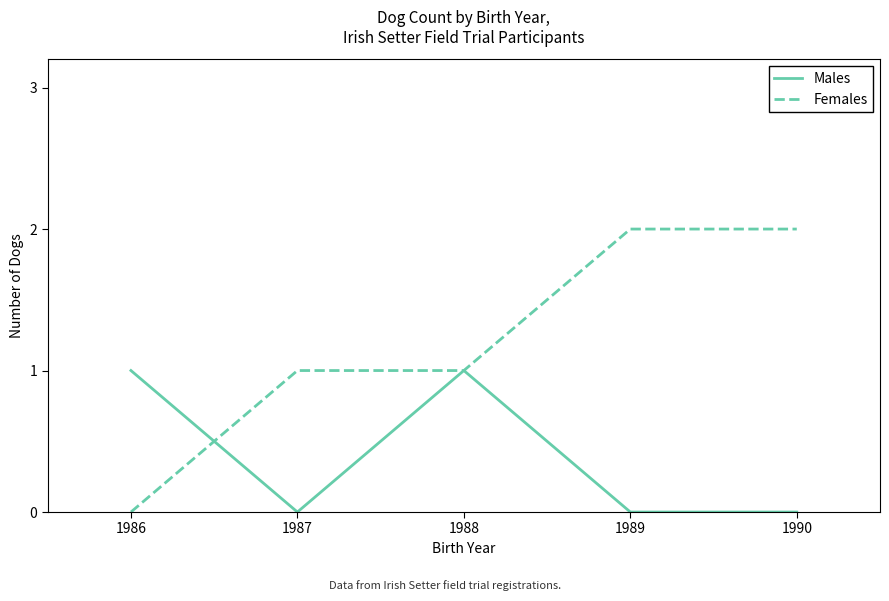

What are all the series names shown in the legend?

Males, Females